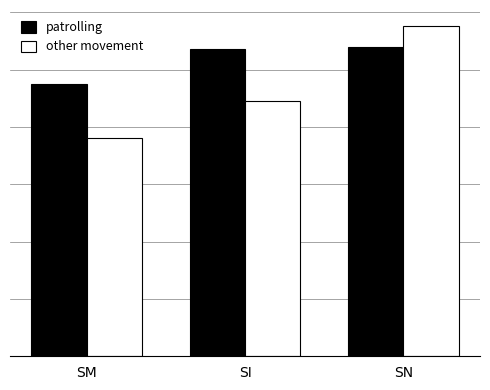

Are the bars horizontal?

No